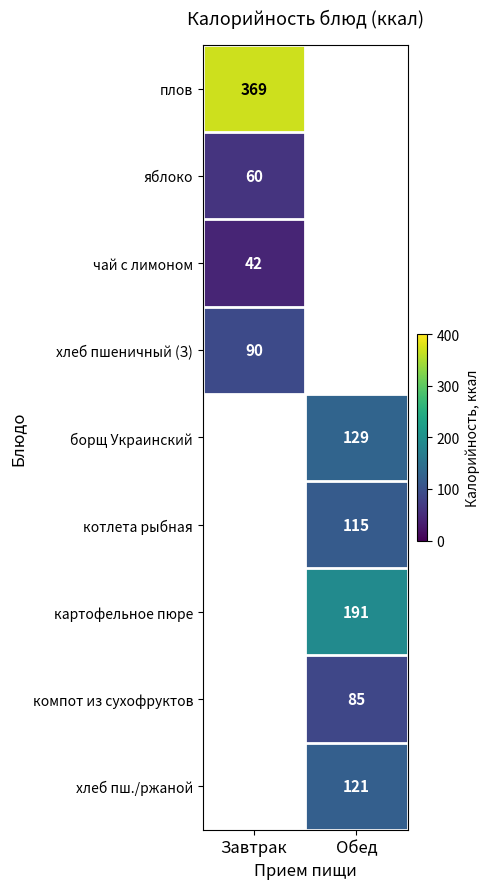

How many data points does each series have?

2